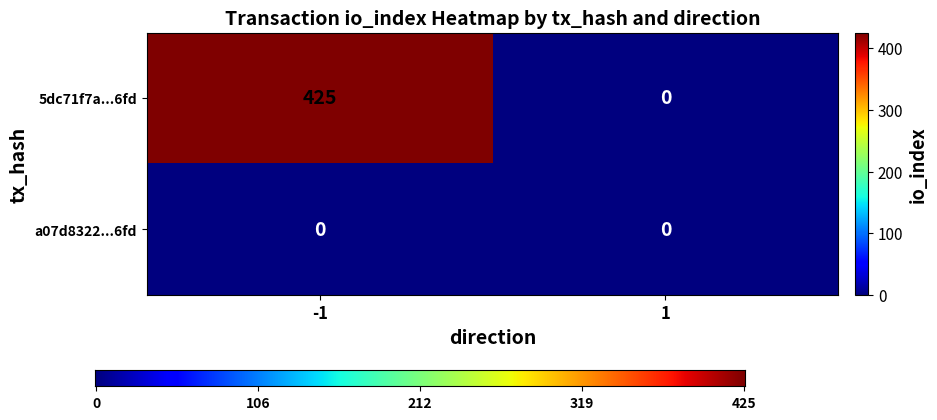

True or false: 5dc71f7a...6fd has a value of 758 at -1.

False